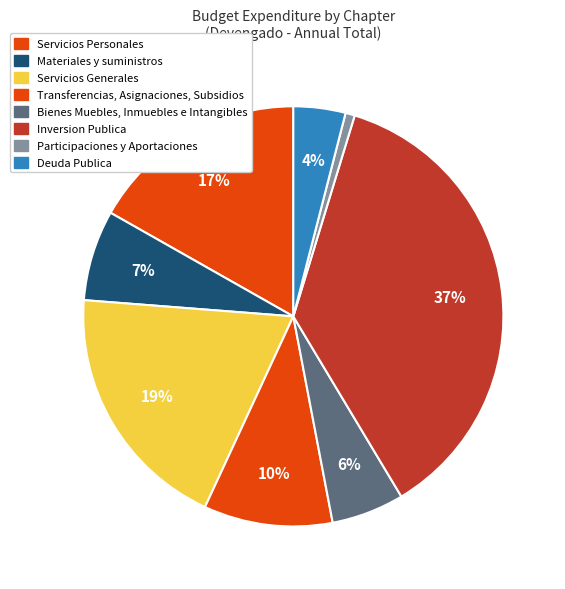

How many slices are in this pie chart?

8